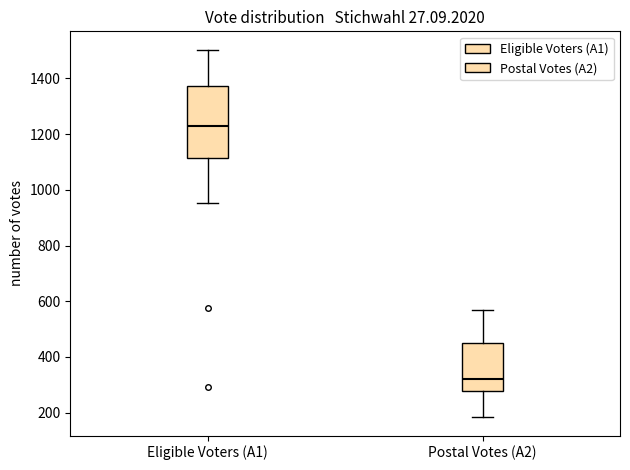

Which box's median line is the highest?

Eligible Voters (A1)